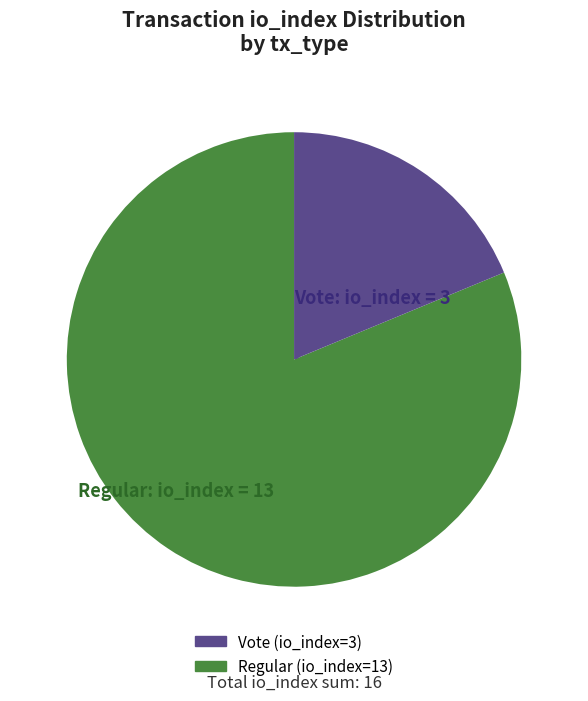

Does any single category account for the majority?

Yes